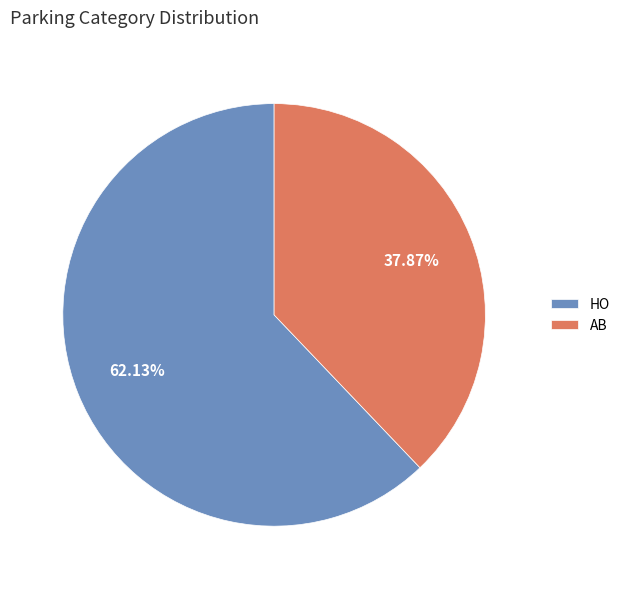

What is the total percentage of AB and HO?

100.0%